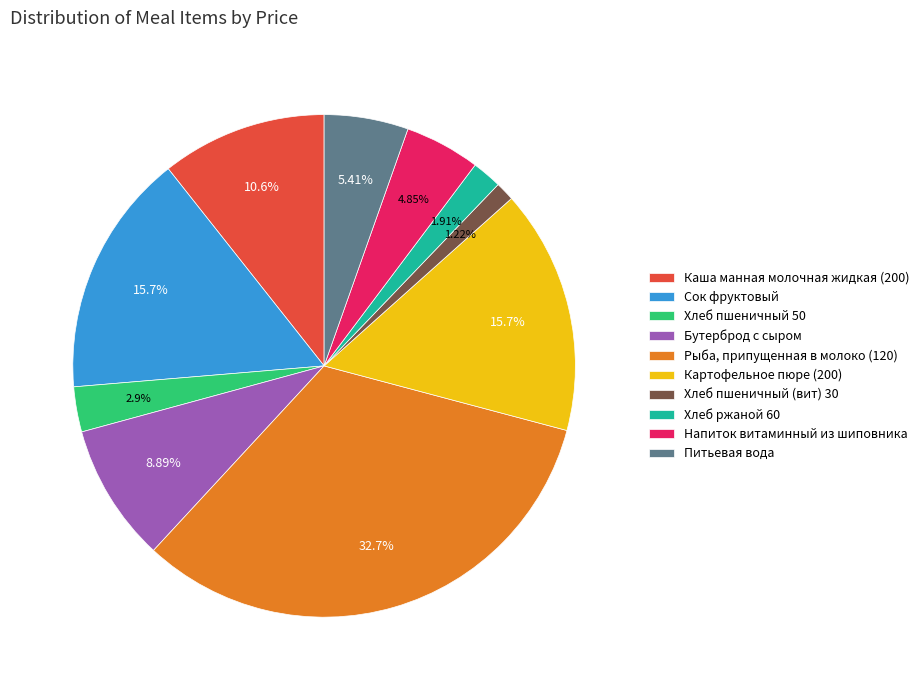

Do Сок фруктовый and Напиток витаминный из шиповника together represent more than half of the pie?

No